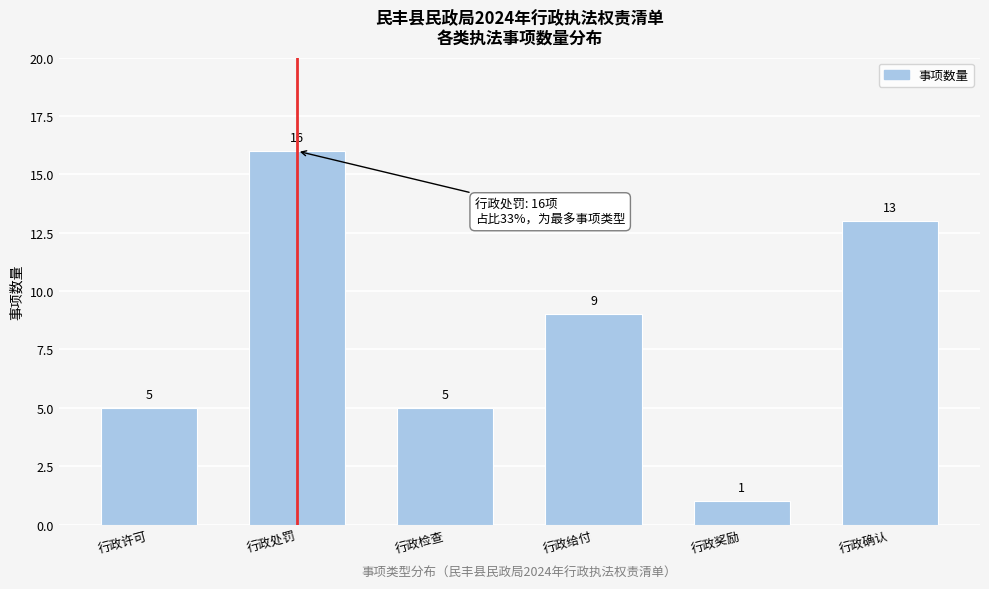

Reading left to right, extract all data points from this chart.

行政许可=5	行政处罚=16	行政检查=5	行政给付=9	行政奖励=1	行政确认=13